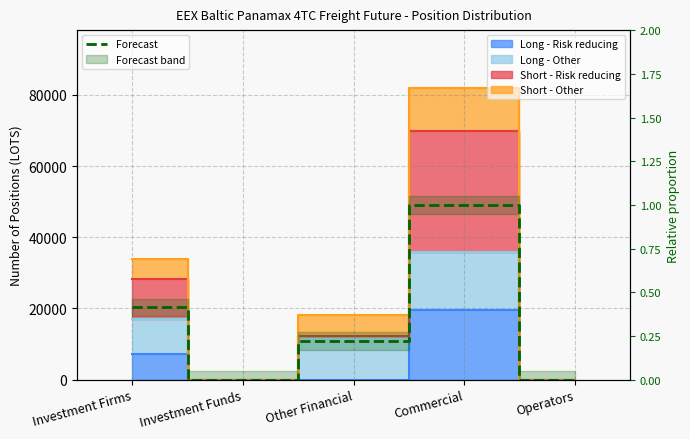

How many data points does each series have?

5